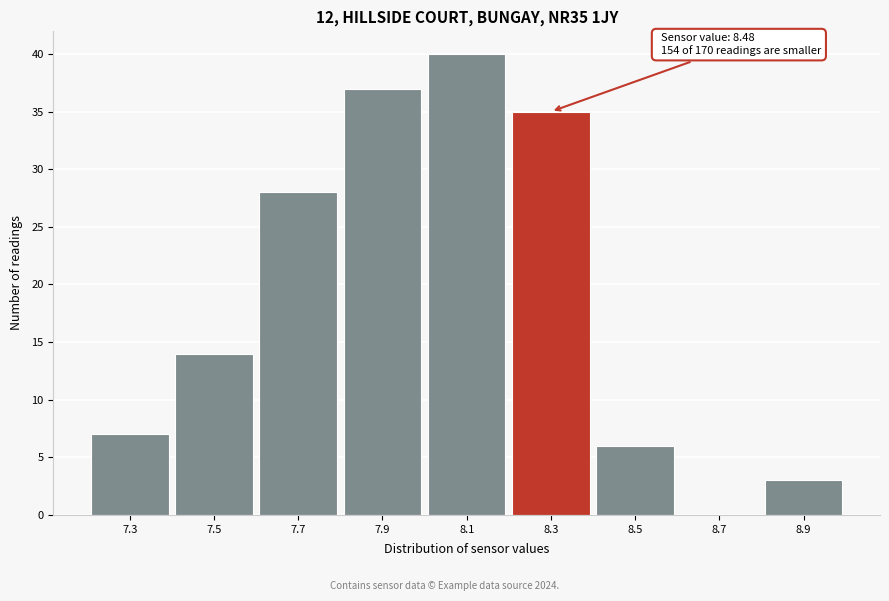

Reading right to left, transcribe all the data shown in this chart.

8.9=3	8.7=0	8.5=6	8.3=35	8.1=40	7.9=37	7.7=28	7.5=14	7.3=7